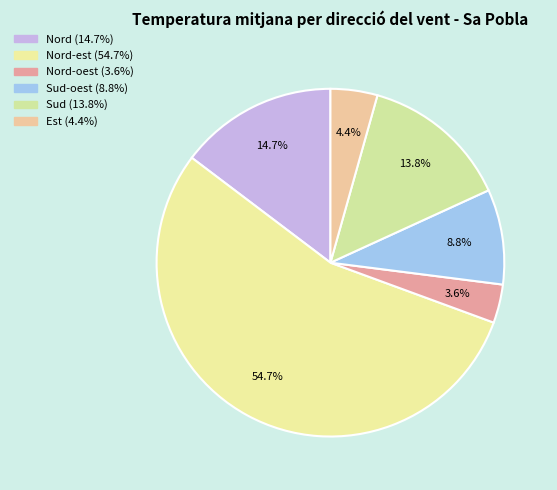

How many slices are in this pie chart?

6